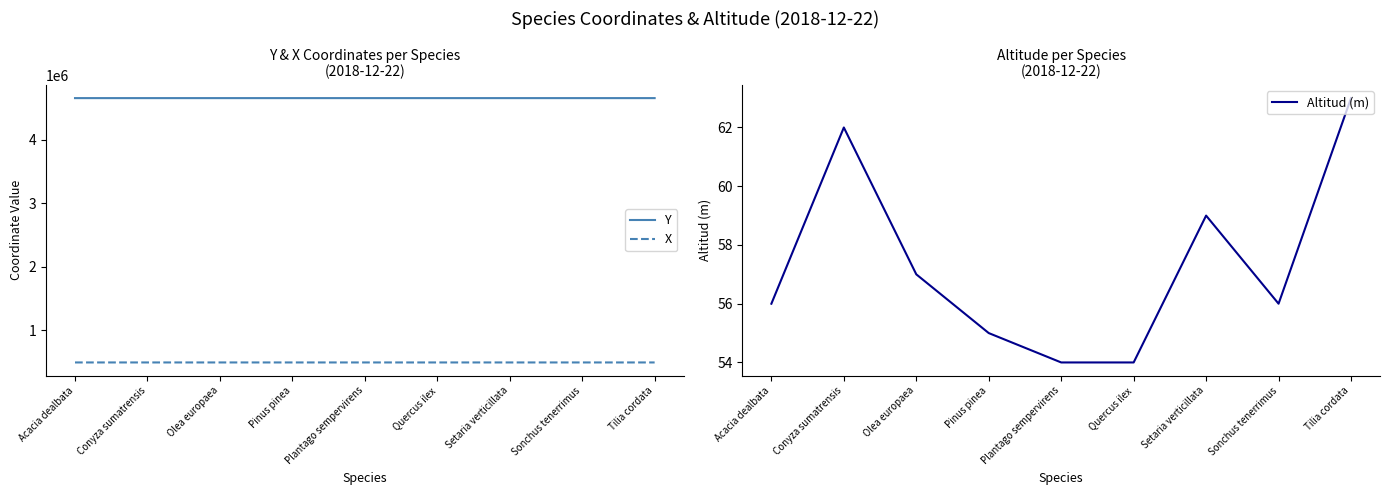

Where does the Y series first go above 4652775?

Conyza sumatrensis